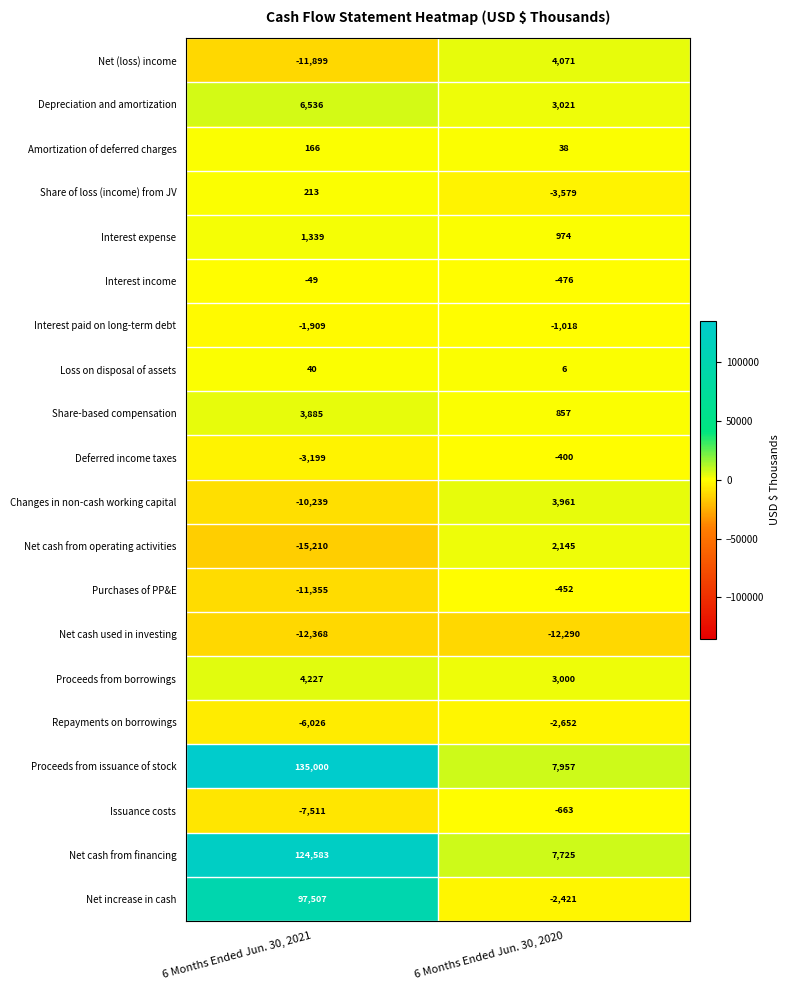

At which label is Interest paid on long-term debt closest to -1463?

6 Months Ended Jun. 30, 2020